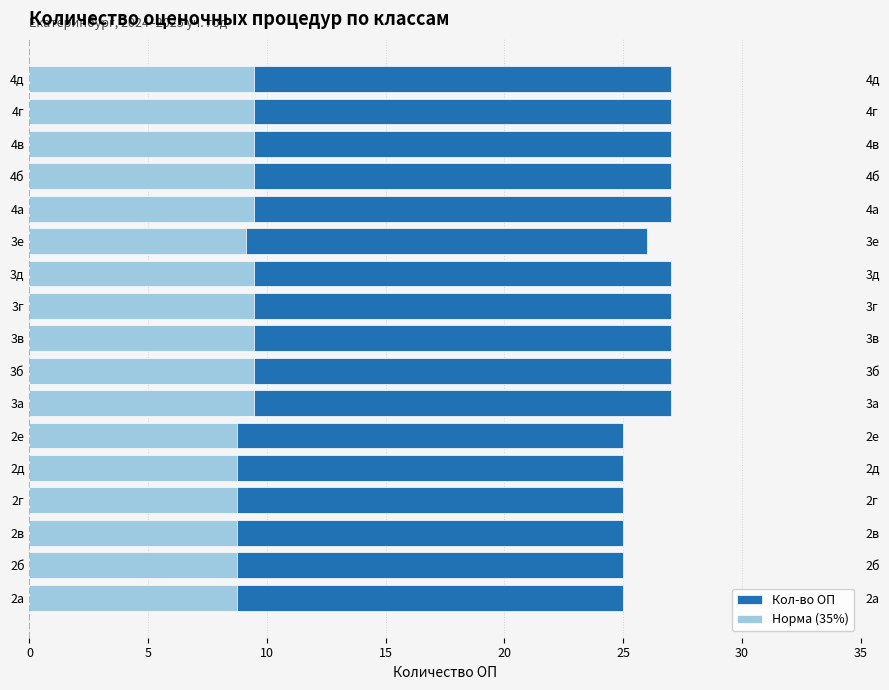

Reading left to right, extract all data points from this chart.

Кол-во ОП: 25.0	25.0	25.0	25.0	25.0	25.0	27.0	27.0	27.0	27.0	27.0	26.0	27.0	27.0	27.0	27.0	27.0
Норма (35%): 8.8	8.8	8.8	8.8	8.8	8.8	9.4	9.4	9.4	9.4	9.4	9.1	9.4	9.4	9.4	9.4	9.4